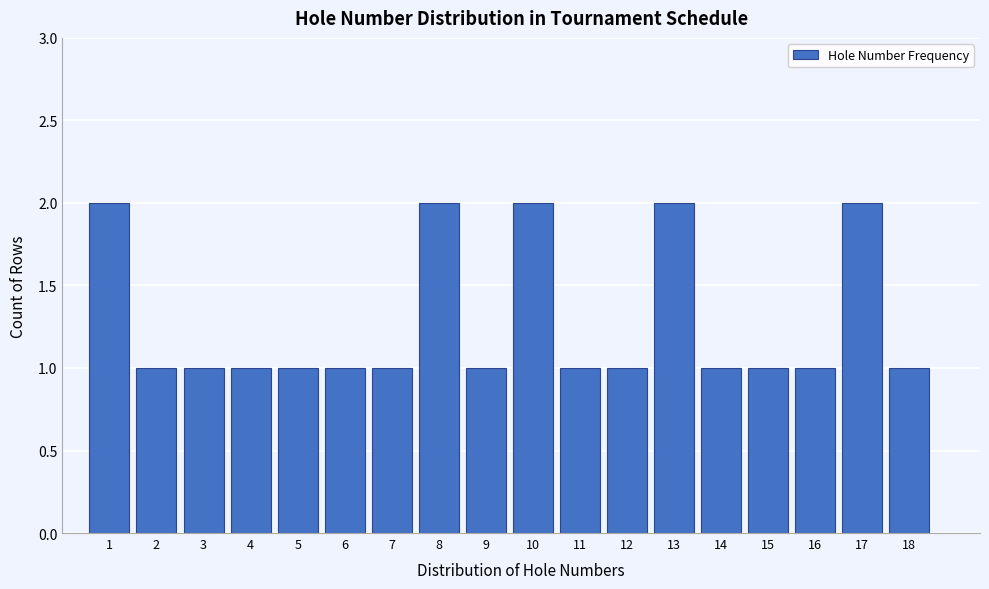

What is the height of the bar covering 7.5 to 8.5 on the x-axis? The values are not printed on the chart, so give them approximately, as read against the axis.

2